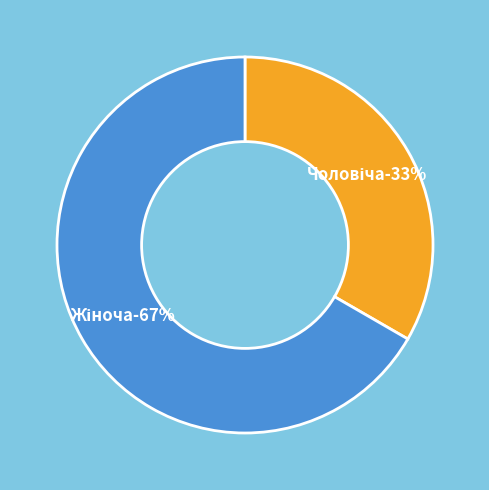

Which category has the smallest portion of the pie?

Чоловіча